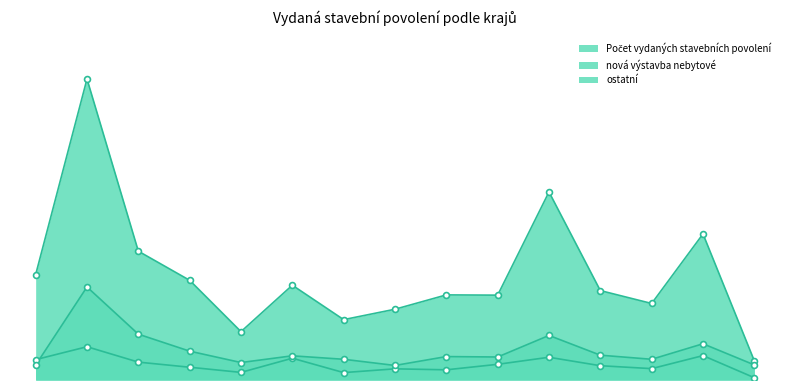

Which series has the largest total across all categories?

Počet vydaných stavebních povolení